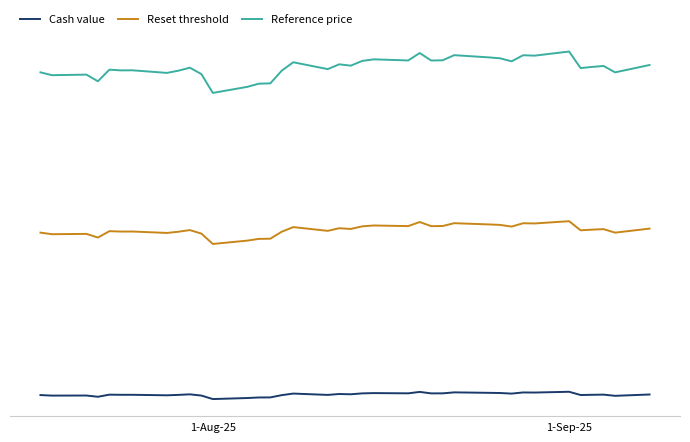

At which label does Cash value first exceed 21?

1-Aug-25